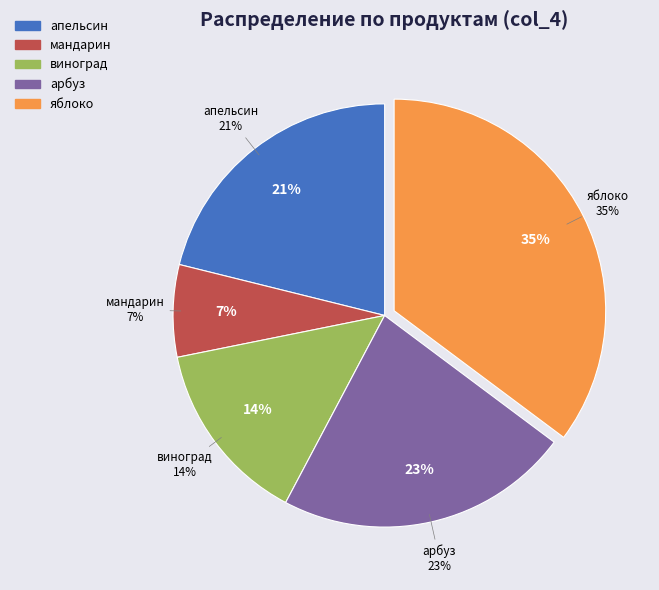

Is there any slice that represents more than half of the pie?

No